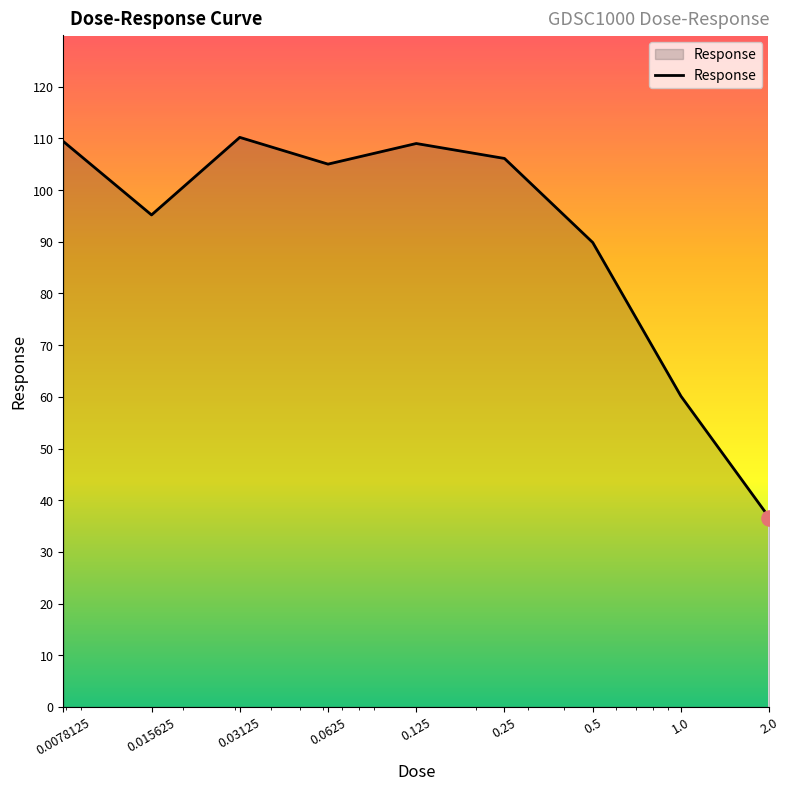

What is the smallest value displayed?

36.6